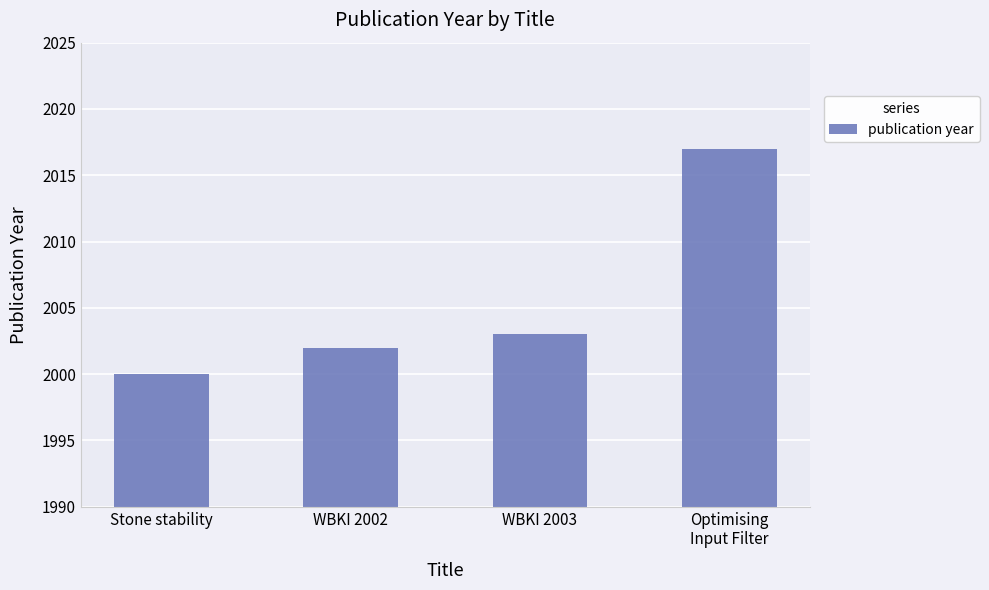

What is the label of the 1st bar from the left?

Stone stability